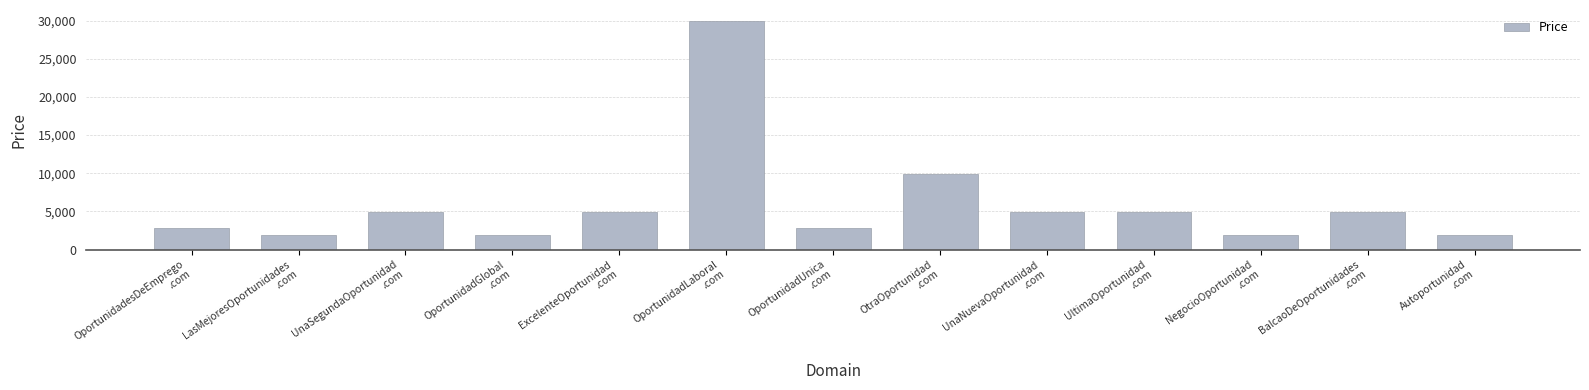

At which label is the value closest to 15888?

OtraOportunidad
.com